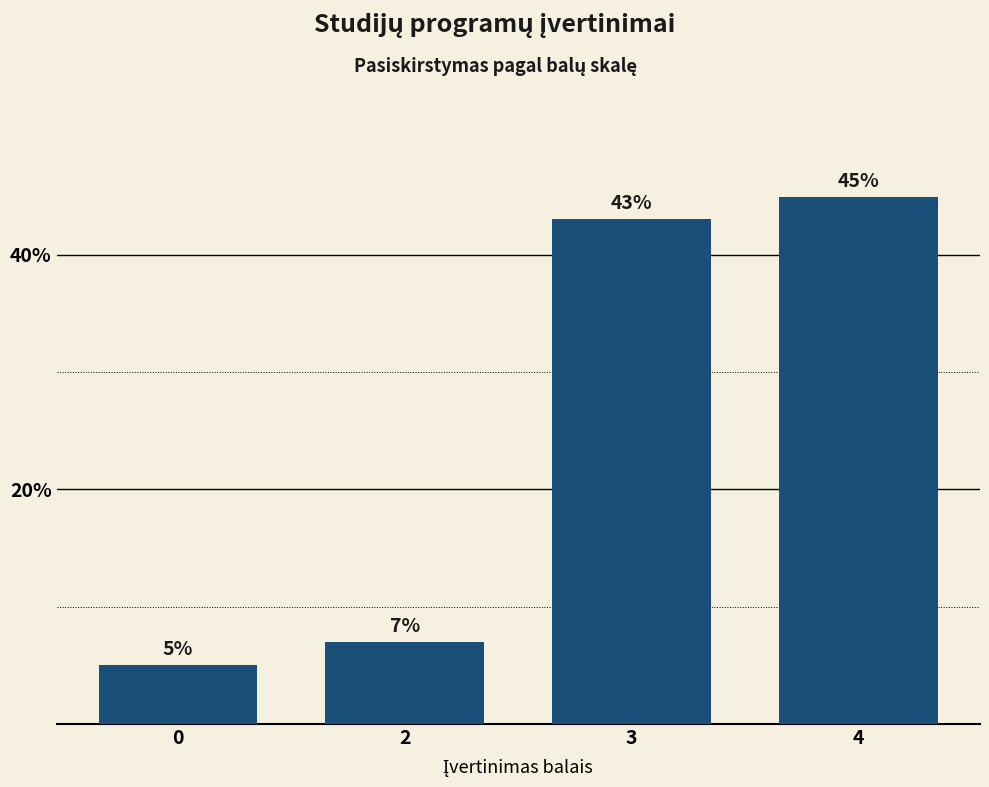

Between 0 and 4, which is larger?

4